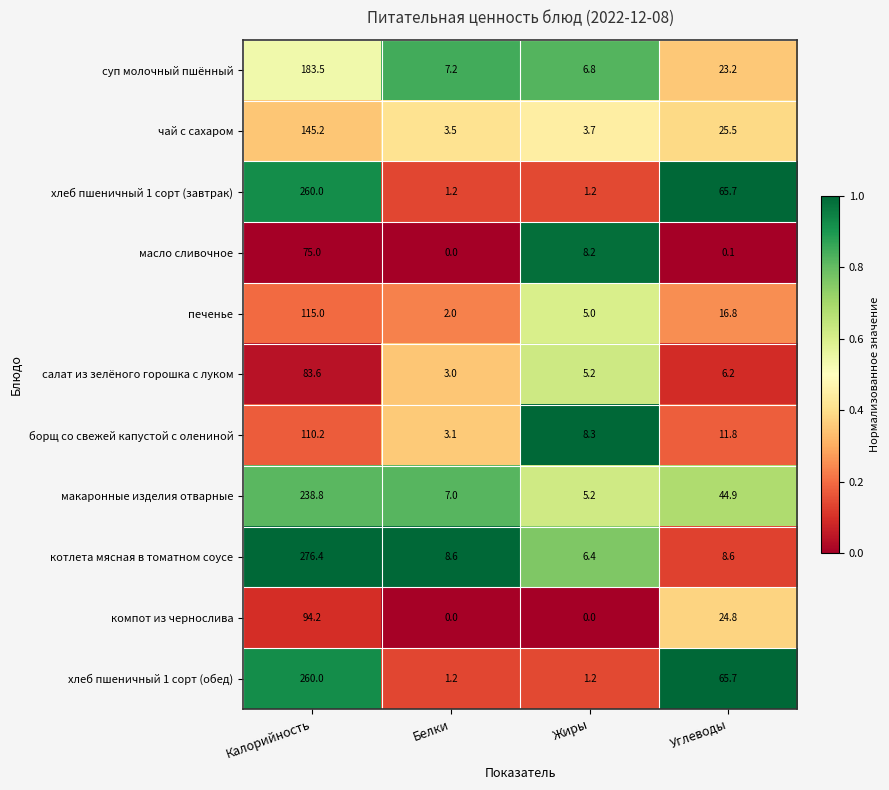

What is the difference between the highest and lowest values at Углеводы?

65.6